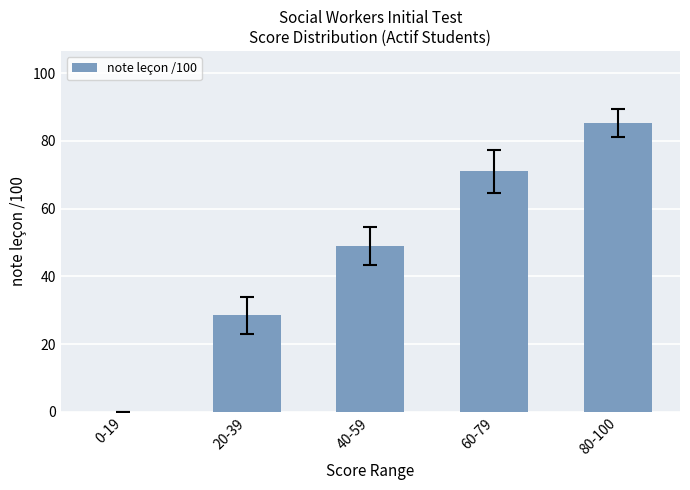

Is it true that the value at 60-79 is 31.0?

False